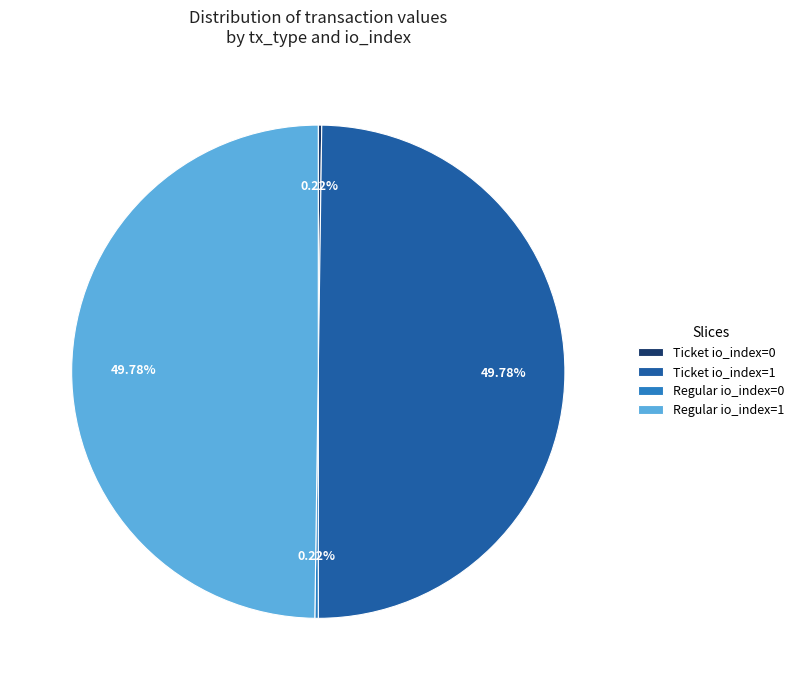

Rank the categories by value from highest to lowest.

Ticket (io_index=1), Regular (io_index=1), Ticket (io_index=0), Regular (io_index=0)